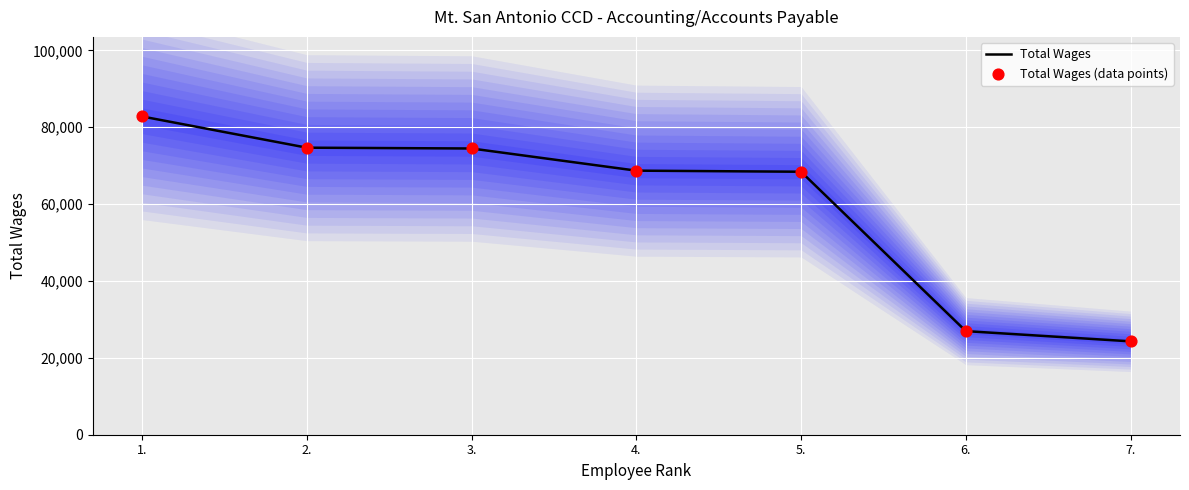

Which series reaches the minimum Y coordinate?

Total Wages